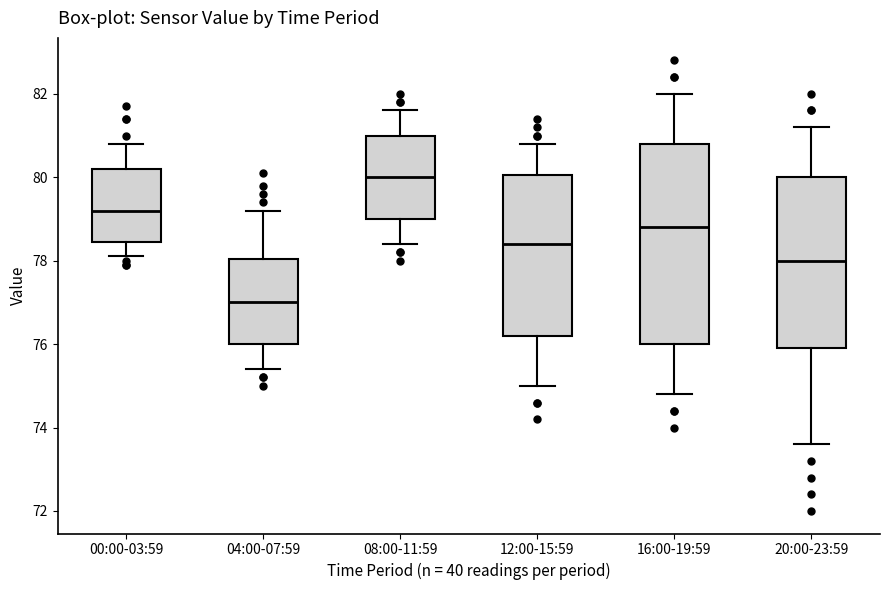

Reading left to right, transcribe this box plot: for each box, give where its median line is, the range the box spans, and where its two whiskers end, as read against the y-axis. The values are not printed on the chart, so give them approximately, as read against the axis.

00:00-03:59: median 79.2, box 78.4 to 80.2, whiskers 78.2 to 80.8
04:00-07:59: median 77.0, box 76.0 to 78.0, whiskers 75.4 to 79.2
08:00-11:59: median 80.0, box 79.0 to 81.0, whiskers 78.4 to 81.6
12:00-15:59: median 78.4, box 76.2 to 80.0, whiskers 75.0 to 80.8
16:00-19:59: median 78.8, box 76.0 to 80.8, whiskers 74.8 to 82.0
20:00-23:59: median 78.0, box 76.0 to 80.0, whiskers 73.6 to 81.2